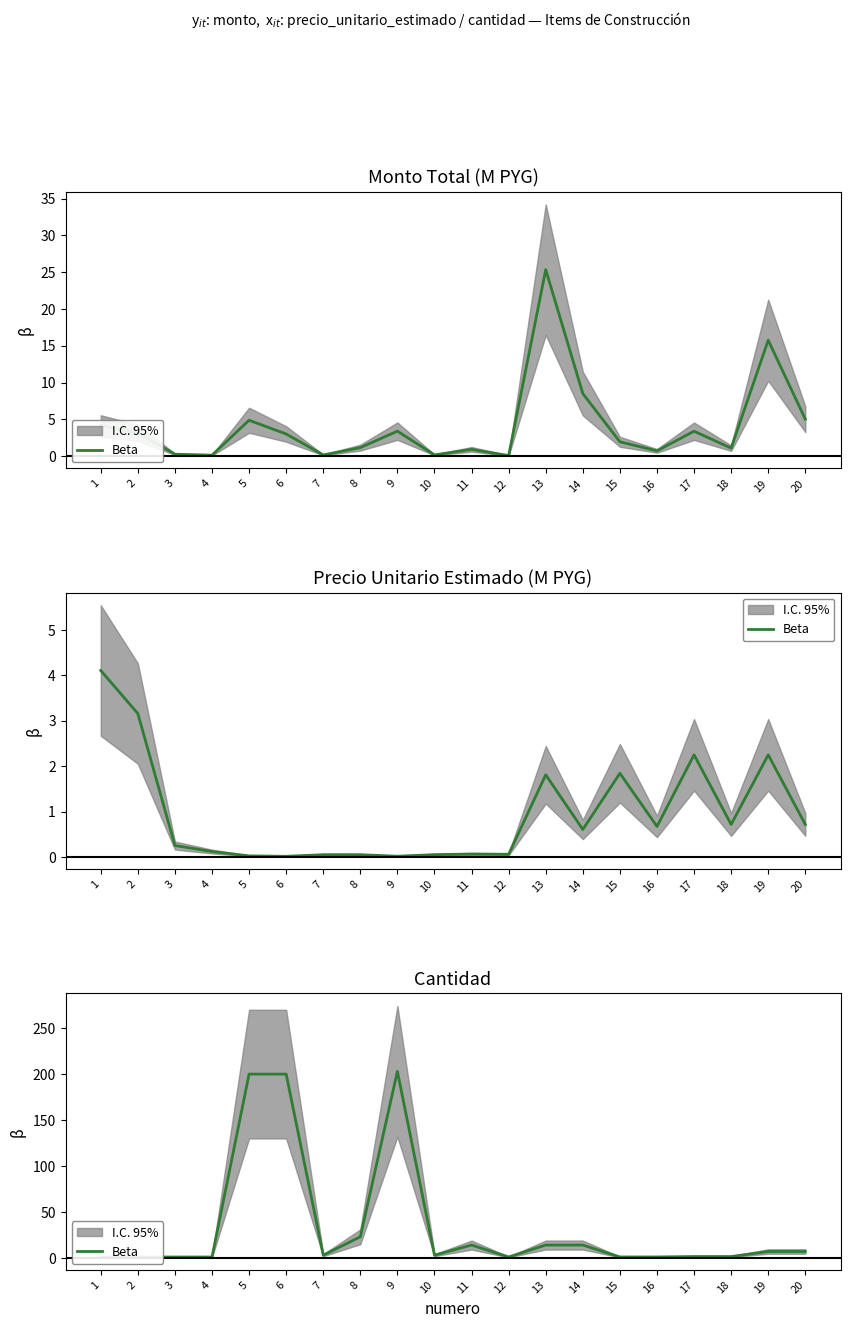

What is the maximum value shown in the chart?

203.0